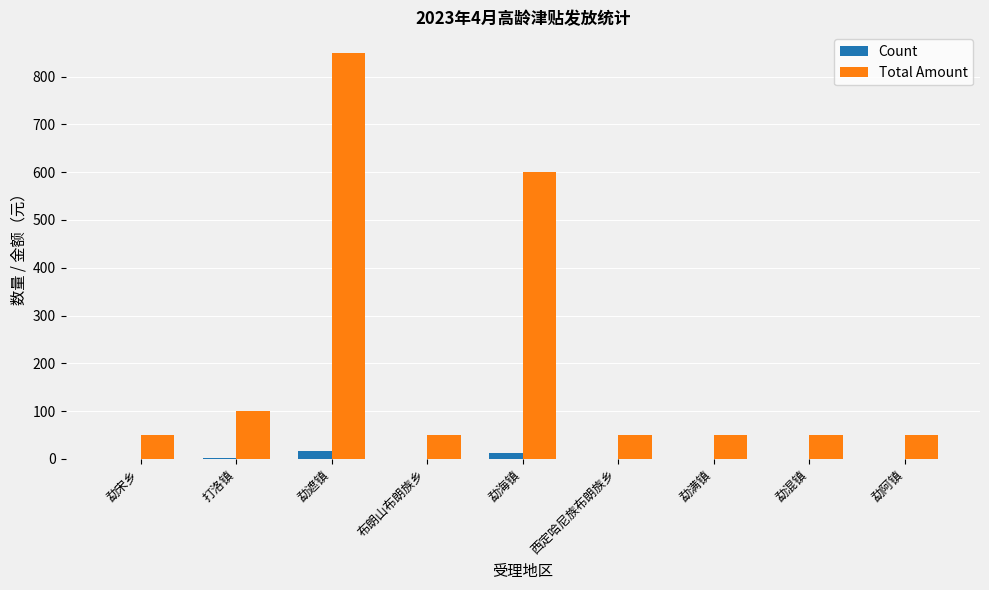

At which label does Total Amount reach its peak?

勐遮镇